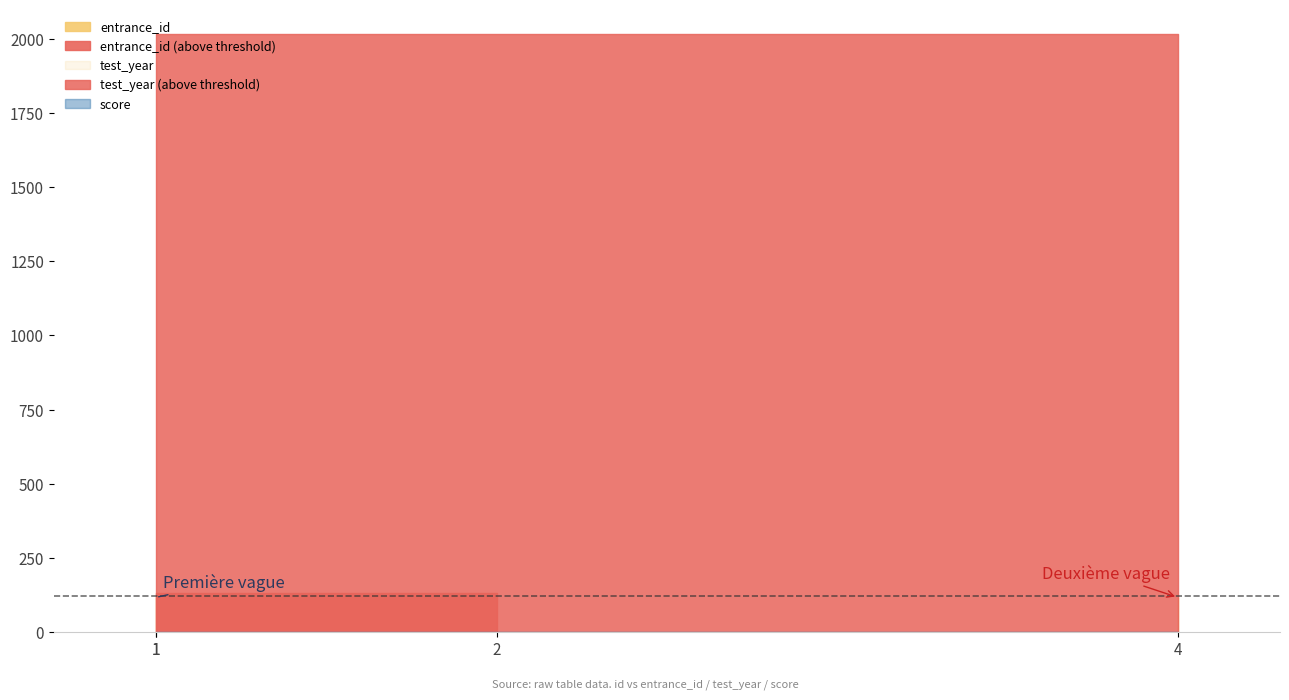

The value of score at 2 is 0. True or false?

True